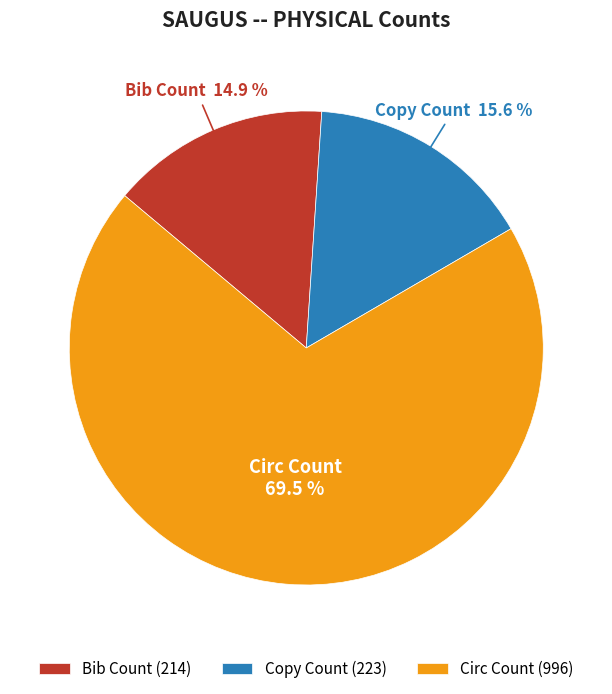

Rank the categories by value from lowest to highest.

Bib Count, Copy Count, Circ Count